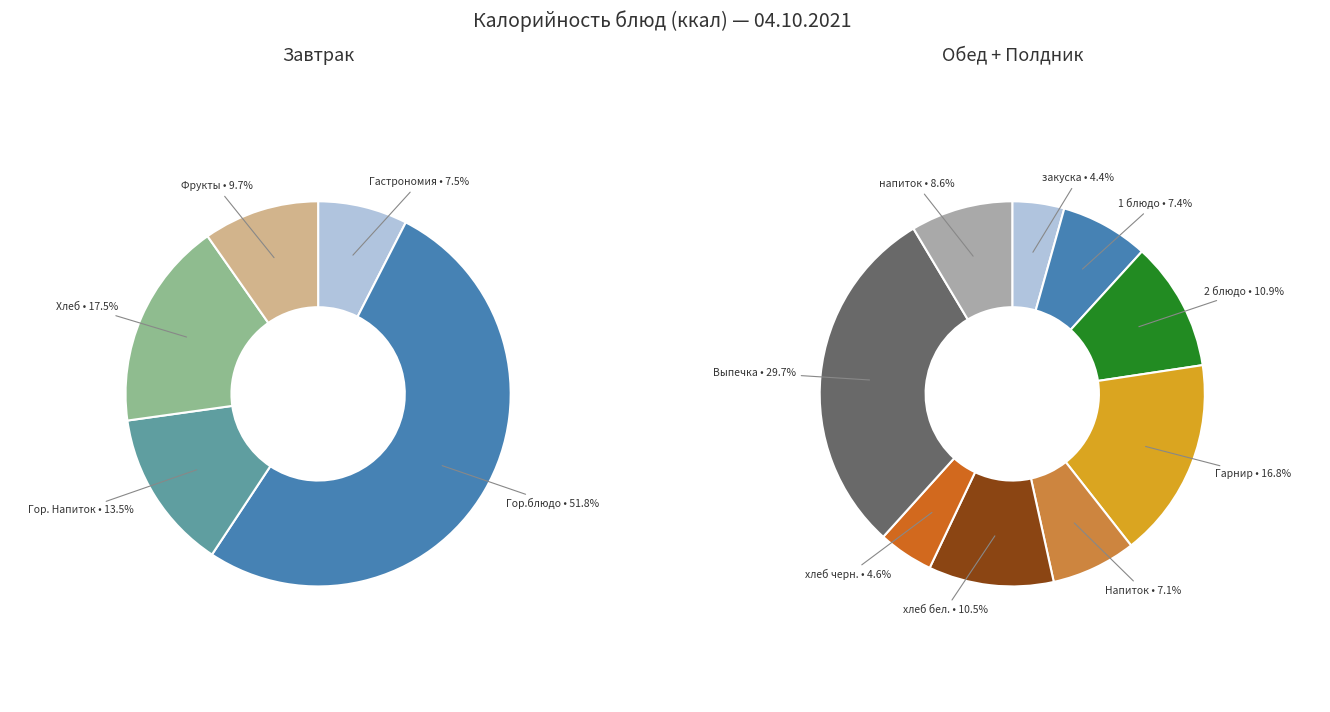

Rank the categories by value from highest to lowest.

Выпечка, Гарнир, Гор.блюдо, 2 блюдо, хлеб бел., напиток, 1 блюдо, Напиток, Хлеб, хлеб черн., закуска, Гор. Напиток, Фрукты, Гастрономия